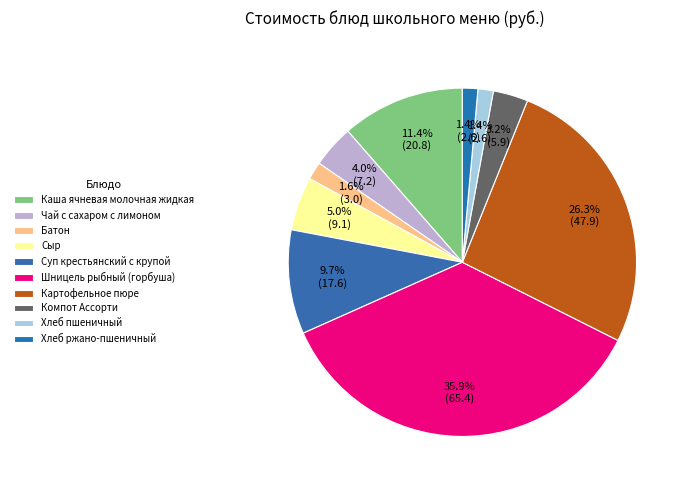

Which slice is the largest?

Шницель рыбный (горбуша)